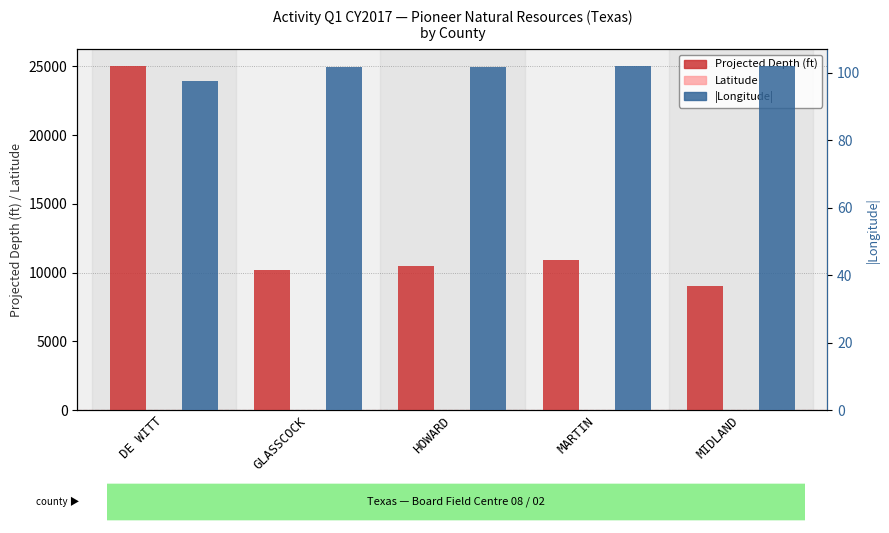

What is the approximate value of Projected Depth (ft) at HOWARD?

10500.0